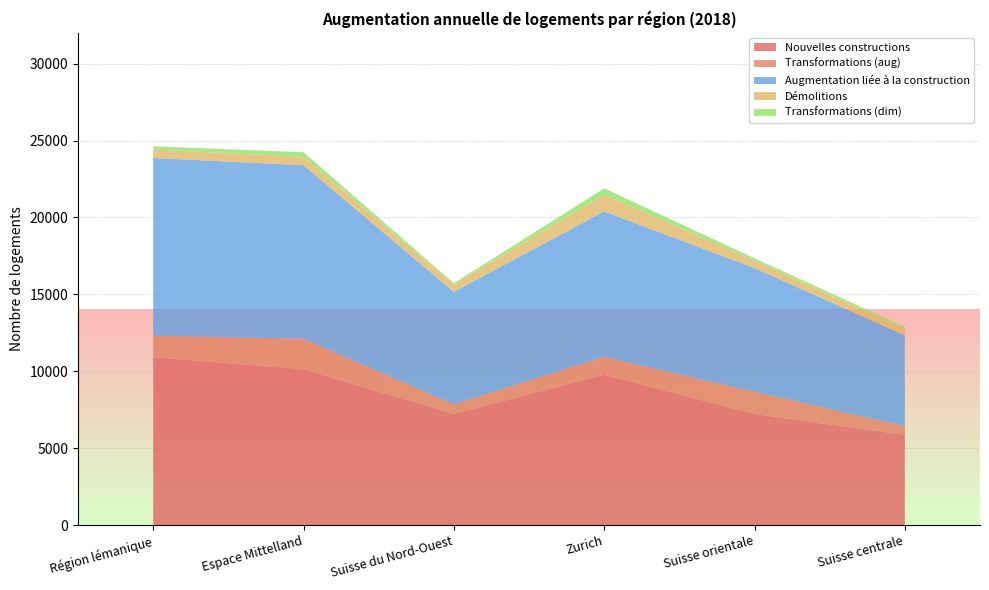

Reading left to right, what are all the values shown in this chart?

Nouvelles constructions: Région lémanique=10921	Espace Mittelland=10136	Suisse du Nord-Ouest=7237	Zurich=9783	Suisse orientale=7230	Suisse centrale=5874
Transformations (aug): Région lémanique=1391	Espace Mittelland=1986	Suisse du Nord-Ouest=628	Zurich=1164	Suisse orientale=1445	Suisse centrale=571
Augmentation liée à la construction: Région lémanique=11558	Espace Mittelland=11273	Suisse du Nord-Ouest=7304	Zurich=9449	Suisse orientale=8039	Suisse centrale=5893
Démolitions: Région lémanique=549	Espace Mittelland=542	Suisse du Nord-Ouest=481	Zurich=1087	Suisse orientale=486	Suisse centrale=425
Transformations (dim): Région lémanique=205	Espace Mittelland=307	Suisse du Nord-Ouest=80	Zurich=411	Suisse orientale=150	Suisse centrale=127